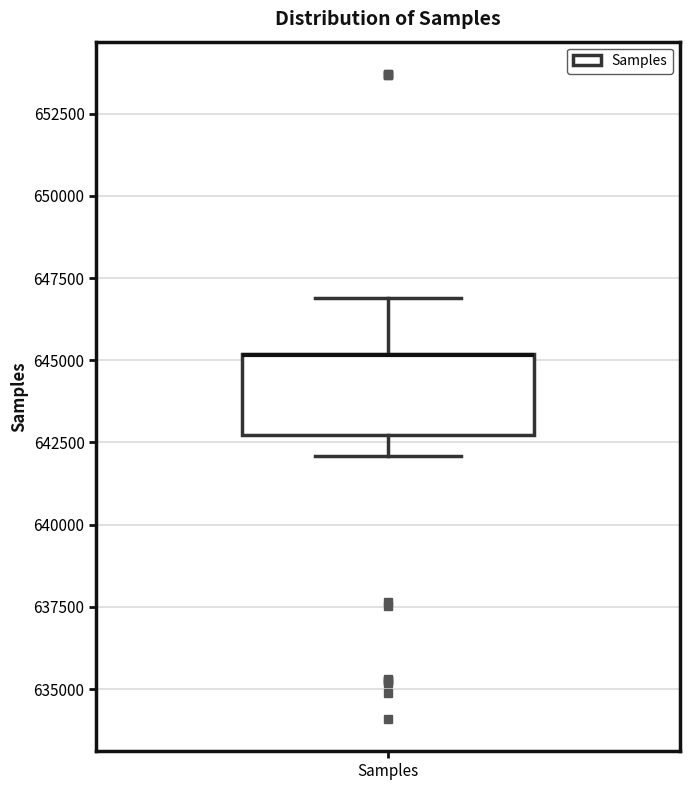

Read this box plot against the y-axis: the position of the median line, the range covered by the box, and the ends of both whiskers. The values are not printed on the chart, so give them approximately, as read against the axis.

median 645000 (drawn on the box's upper edge), box 642500 to 645000, whiskers 642000 to 647000